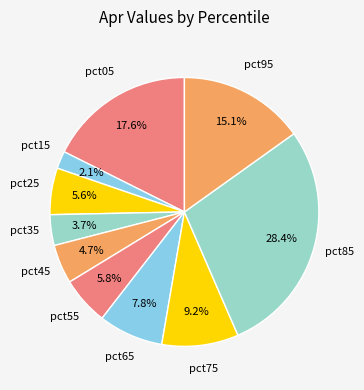

How many slices are in this pie chart?

10